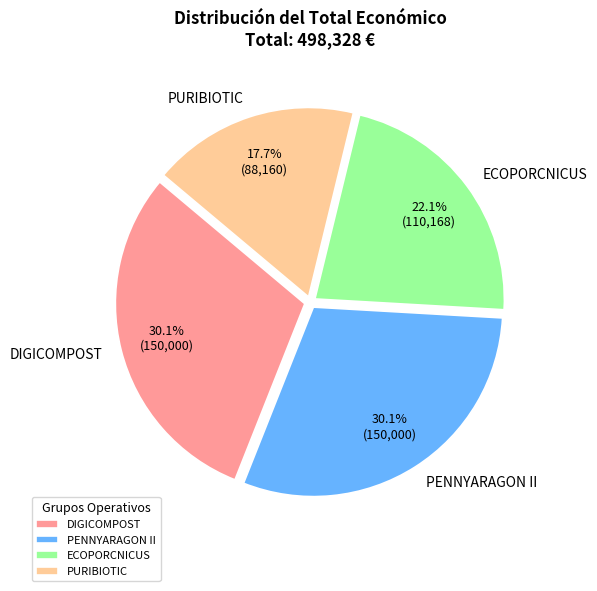

Is ECOPORCNICUS the majority of the pie?

No